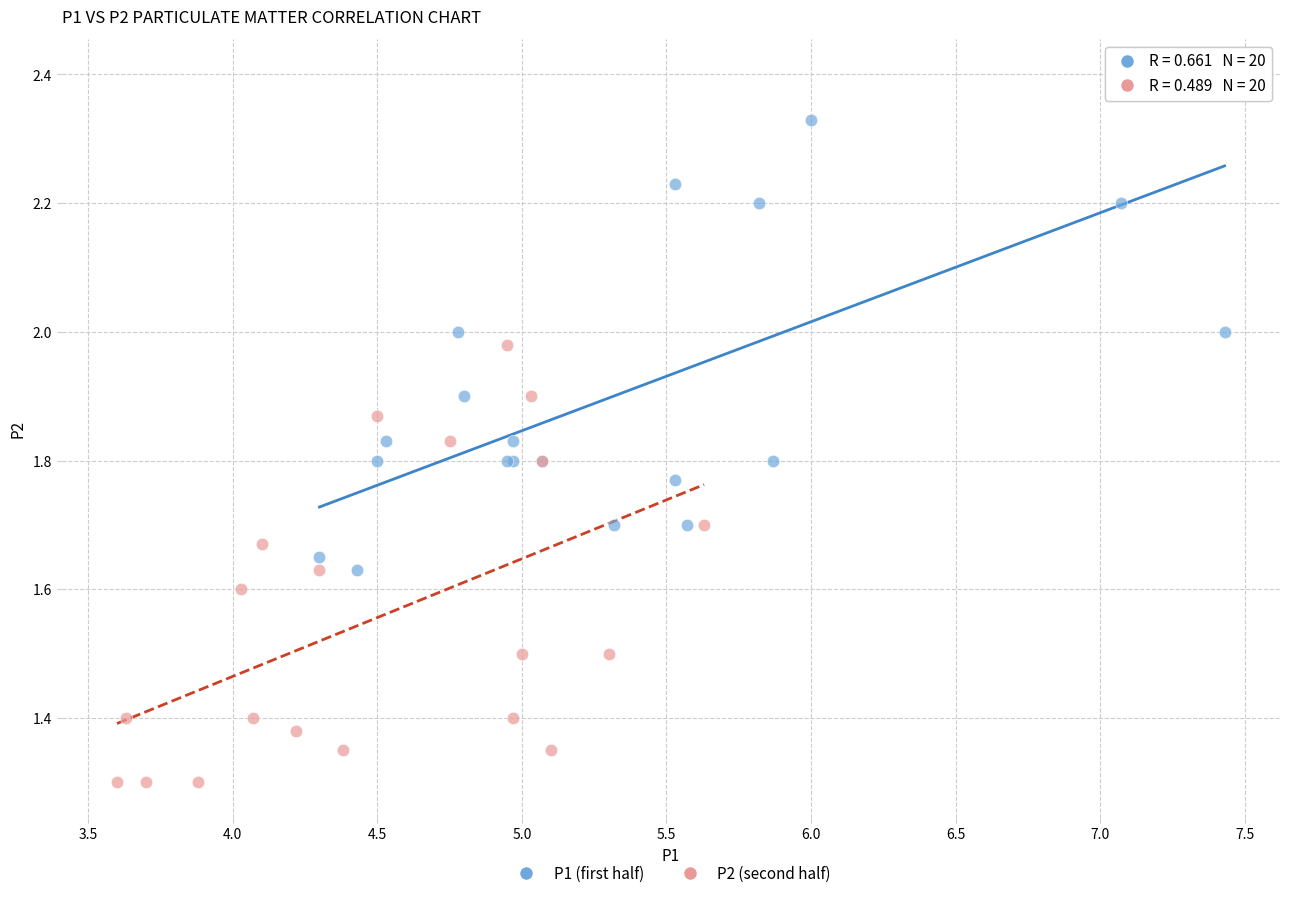

Which series reaches the maximum Y coordinate?

P1 (first half)